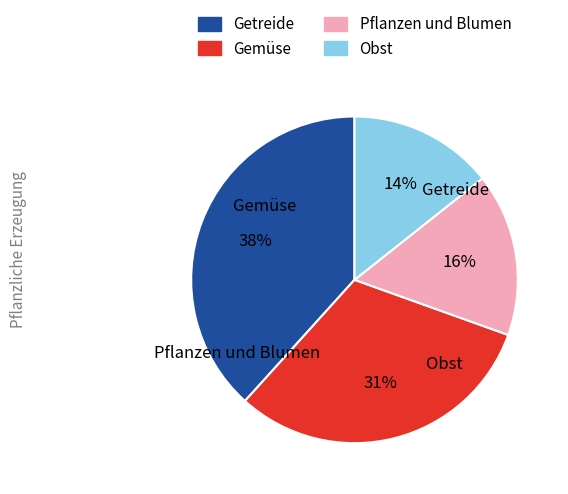

Approximately how many times larger is the value at Gemüse compared to Pflanzen und Blumen?

1.9